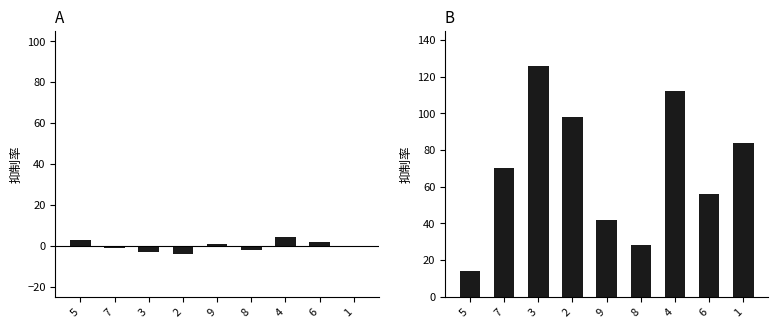

What value does the col_6 series have at 8, to the nearest 10?

30